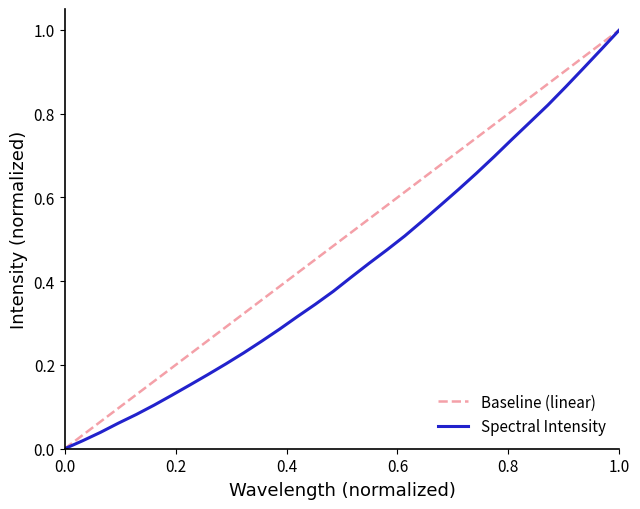

Is it true that the value at 219.3979 is 0.1?

False